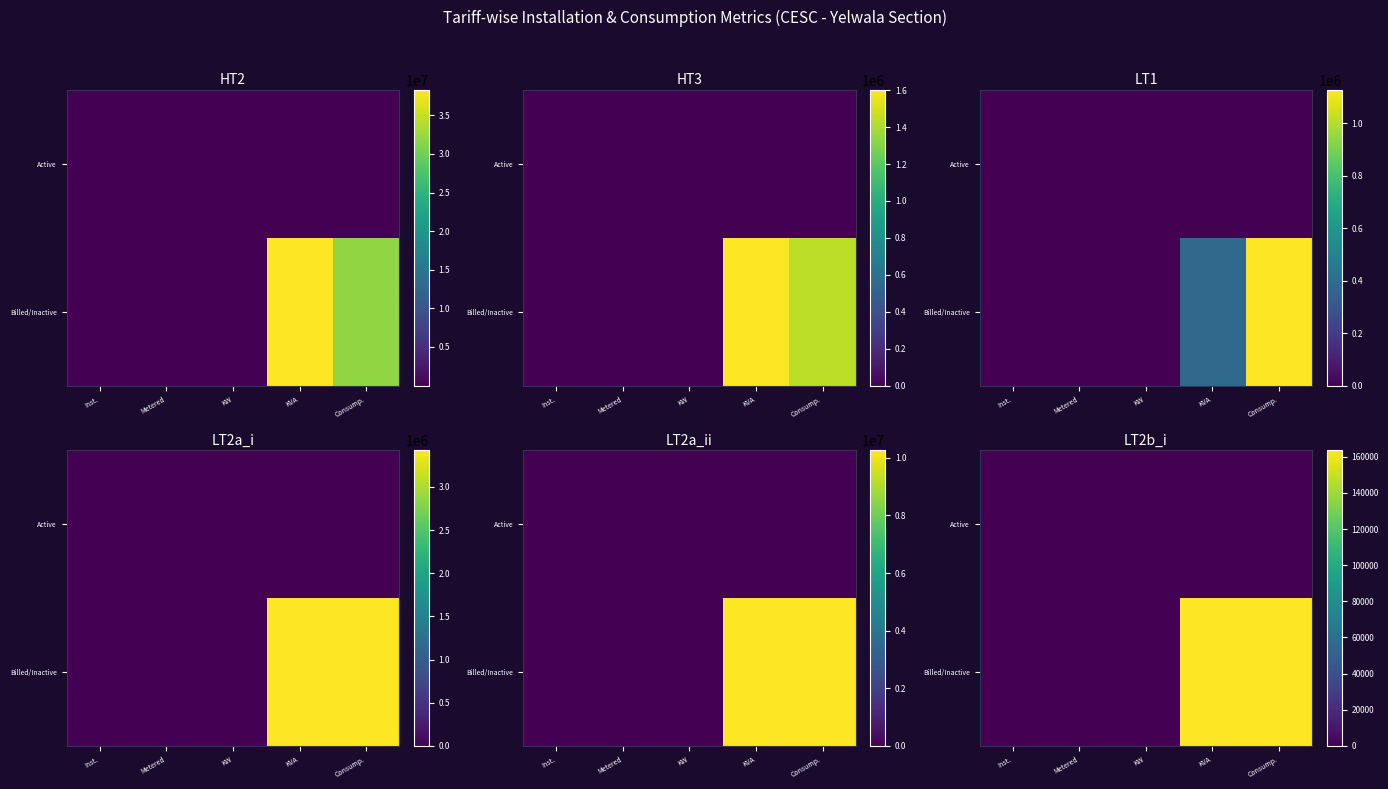

Rank the categories by Active value from lowest to highest.

Metered, KVA, Inst., KW, Consump.